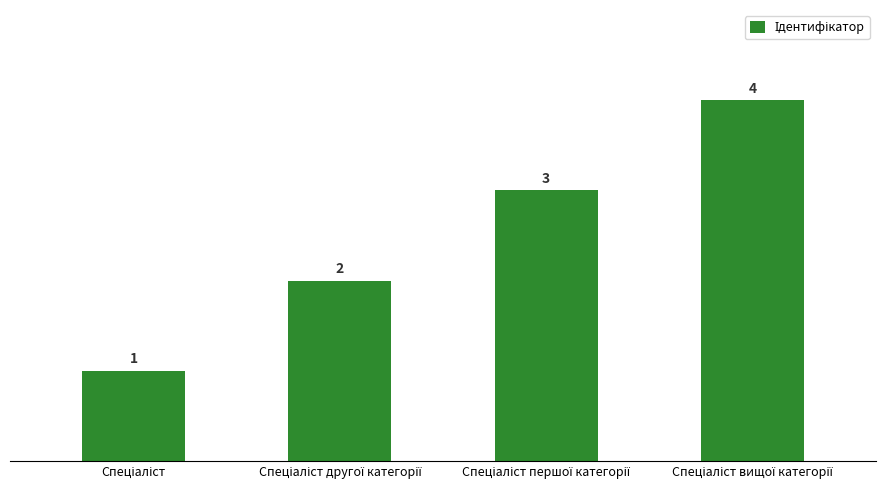

What is the value of the 3rd bar from the left?

3